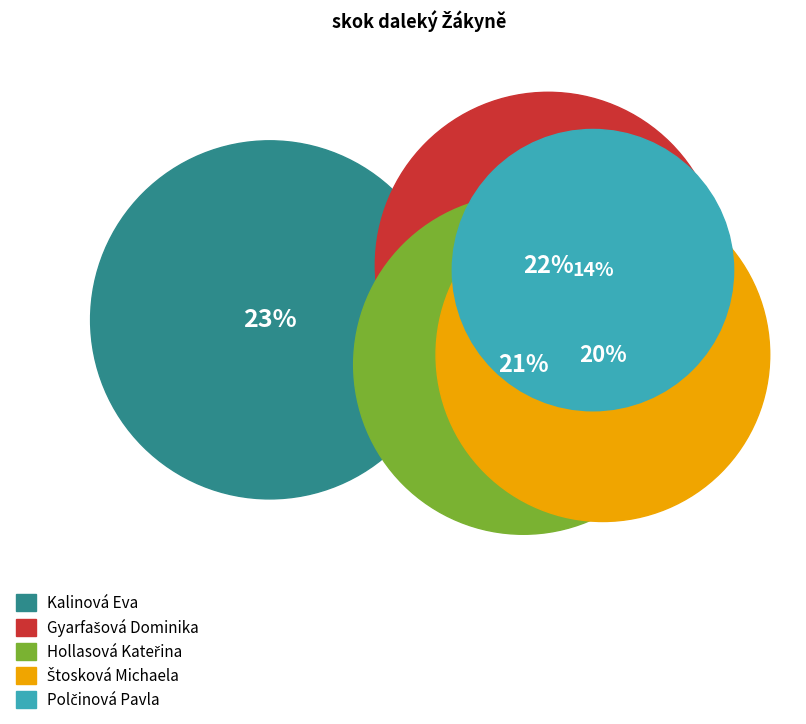

How many slices are in this pie chart?

5